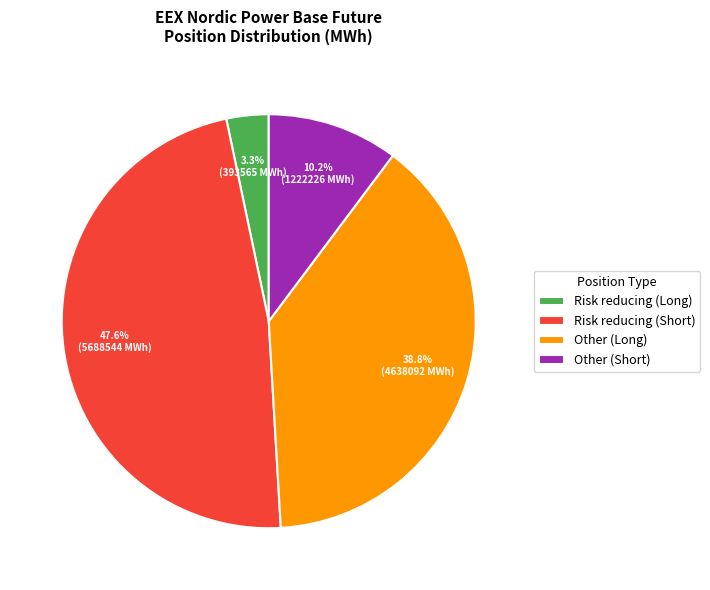

What is the largest slice in the pie chart?

Risk reducing (Short)